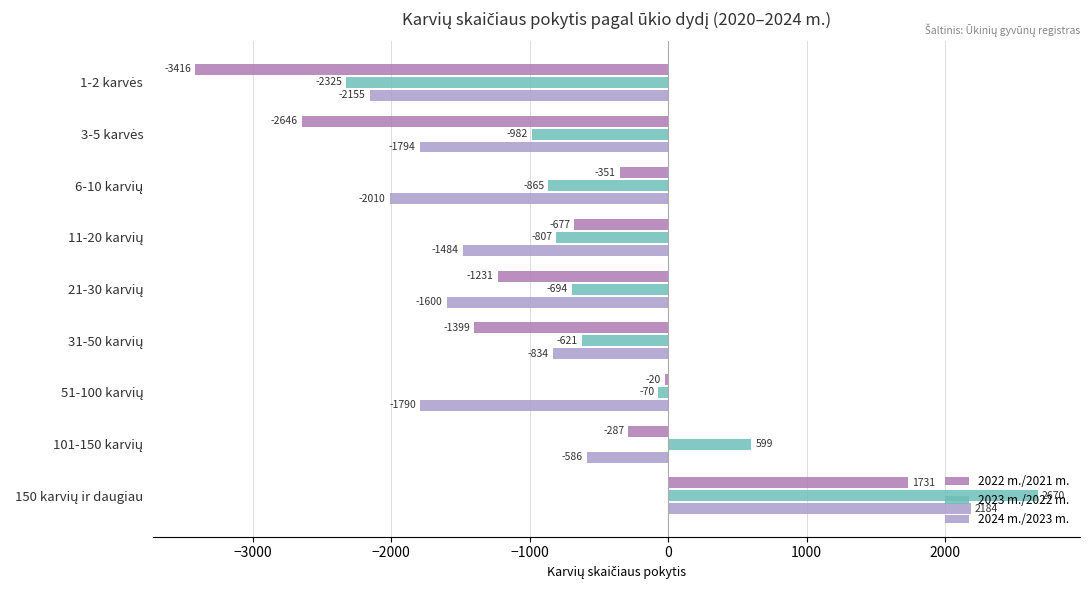

What is the average value of the 2024 m./2023 m. series?

-1119